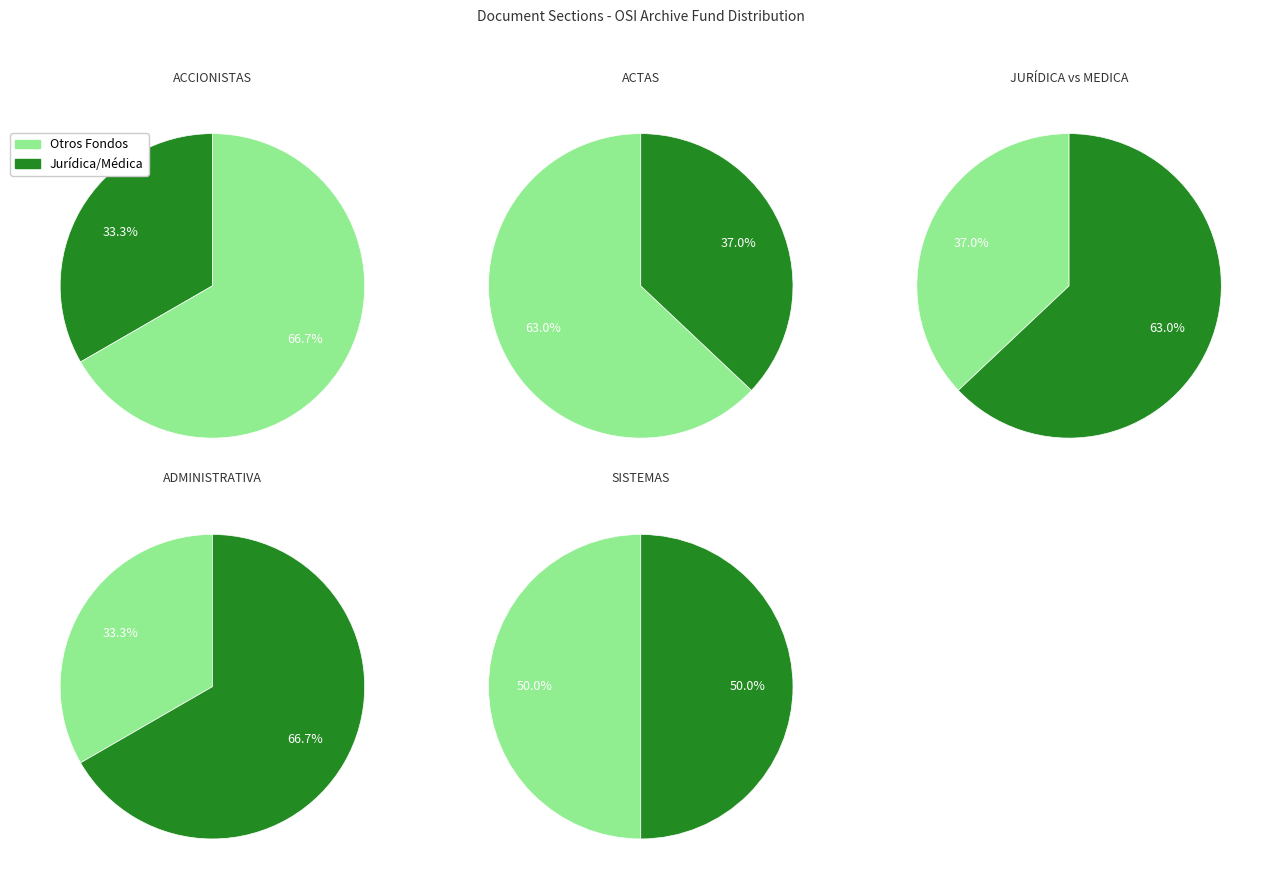

Is it true that ADMINISTRATIVA is 1% of the pie?

False